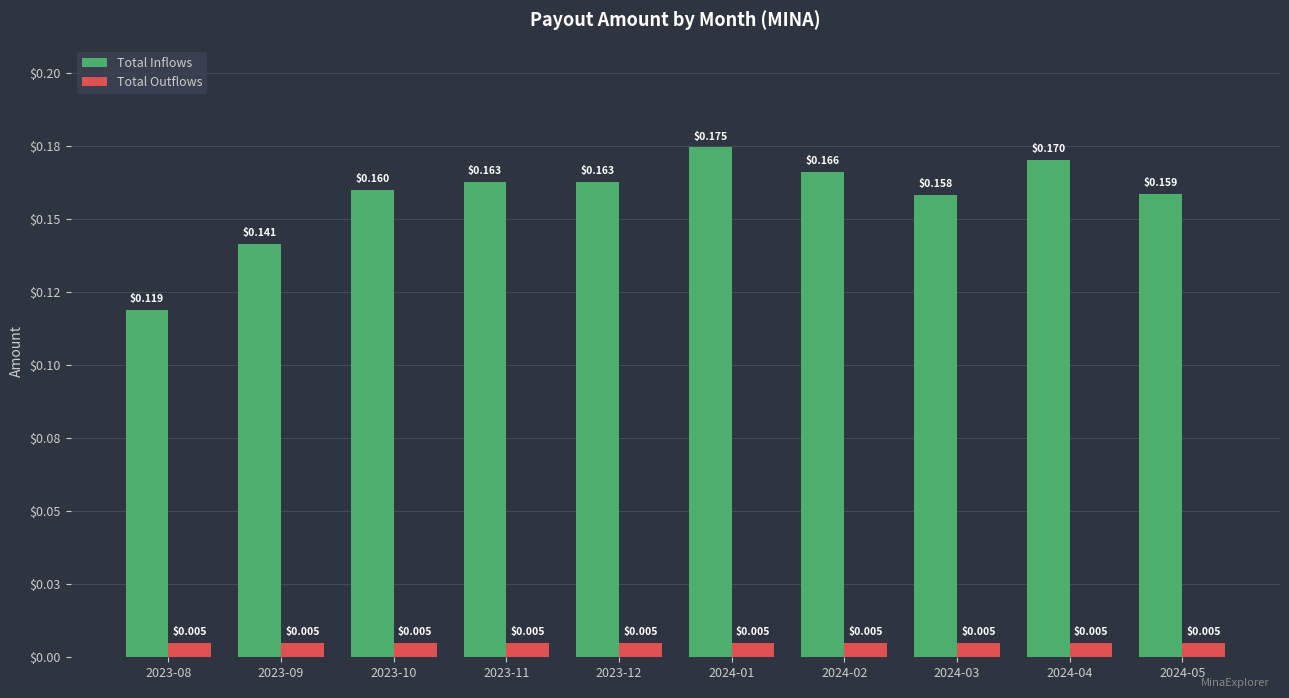

What is the sum of the Total Inflows values at 2023-10 and 2023-08?

0.3